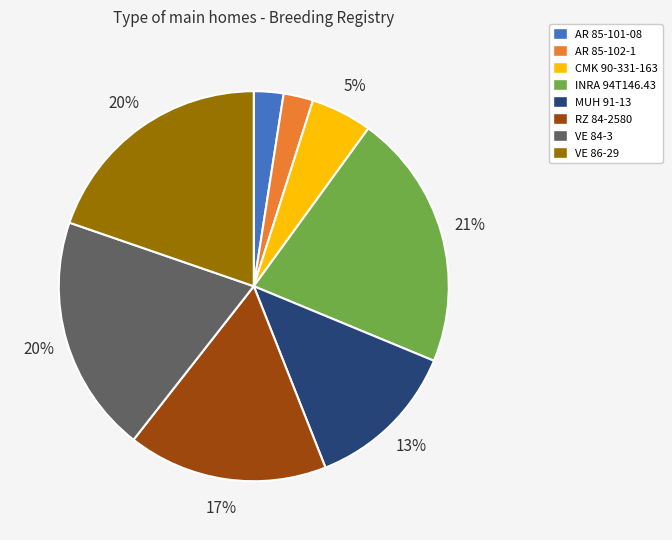

Combined, do RZ 84-2580 and AR 85-101-08 account for over 50%?

No